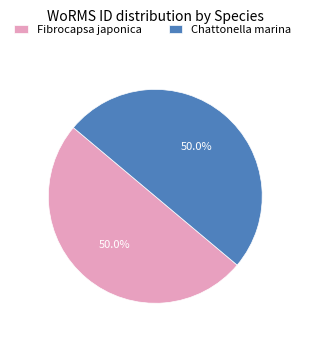

Approximately how many times larger is the value at Chattonella marina compared to Fibrocapsa japonica?

1.0